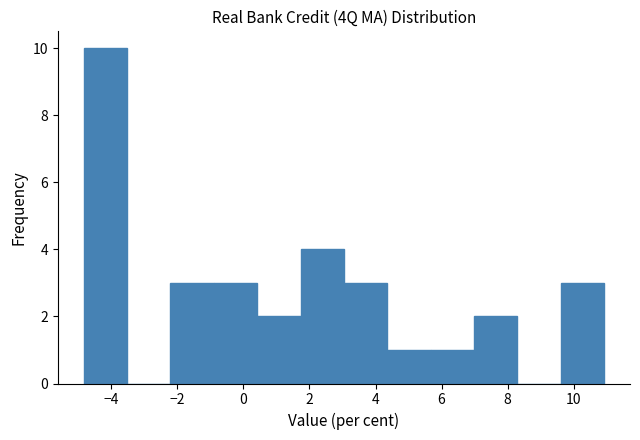

Reading left to right, list every bar in this chart as the range it spans on the x-axis followed by its height. Neither the bar edges nor the heights are printed on the chart, so give them approximately, as read against the axes.

-4.8 to -3.6: 10
-3.6 to -2.2: 0
-2.2 to -0.8: 3
-0.8 to 0.4: 3
0.4 to 1.8: 2
1.8 to 3.0: 4
3.0 to 4.4: 3
4.4 to 5.6: 1
5.6 to 7.0: 1
7.0 to 8.2: 2
8.2 to 9.6: 0
9.6 to 11.0: 3